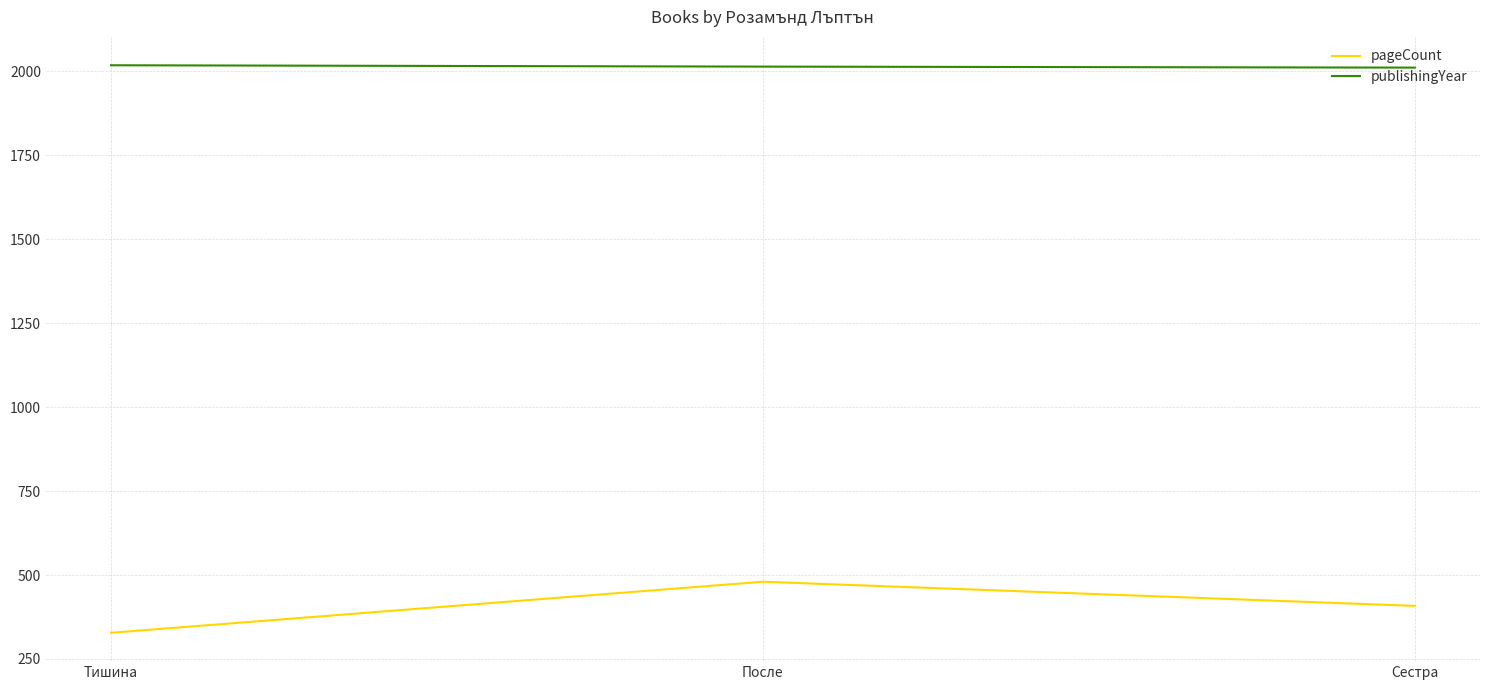

What are all the series names shown in the legend?

pageCount, publishingYear